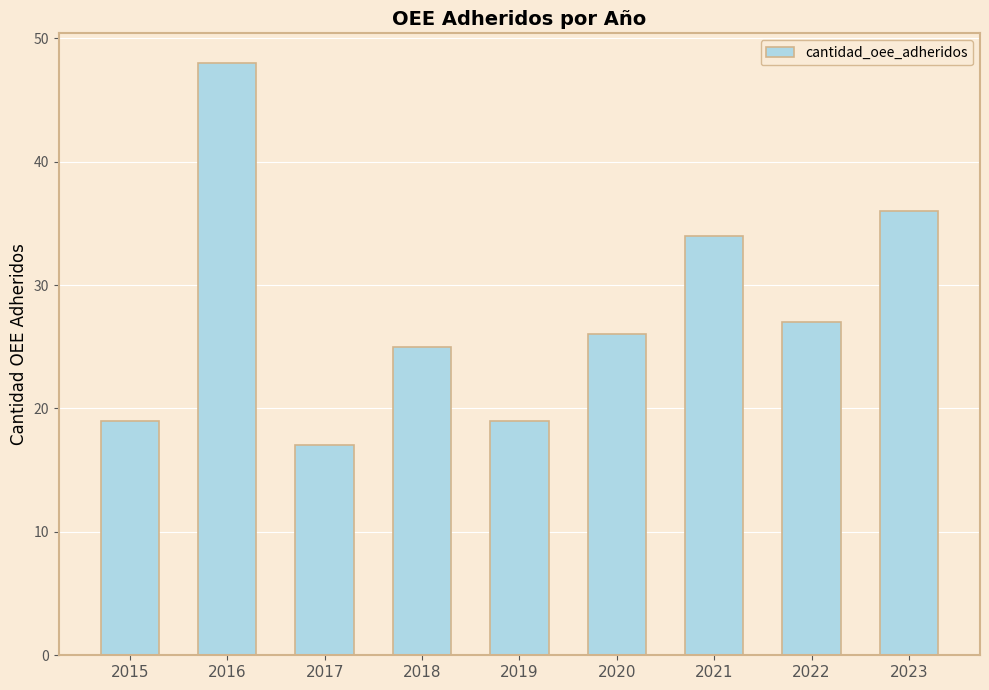

The chart shows a value of 26 at 2020. True or false?

True